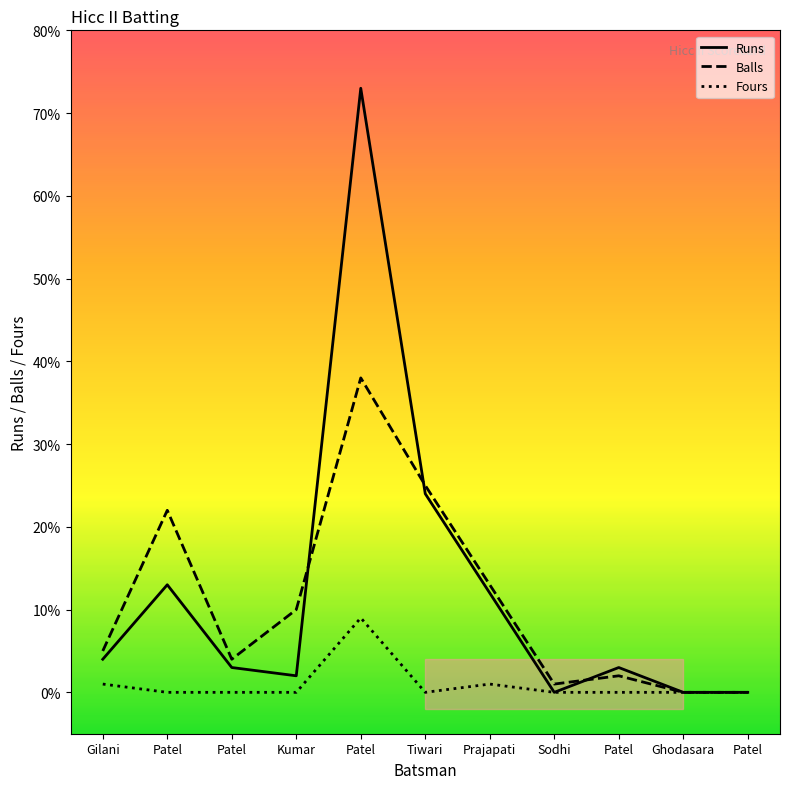

What is the maximum value shown in the chart?

73